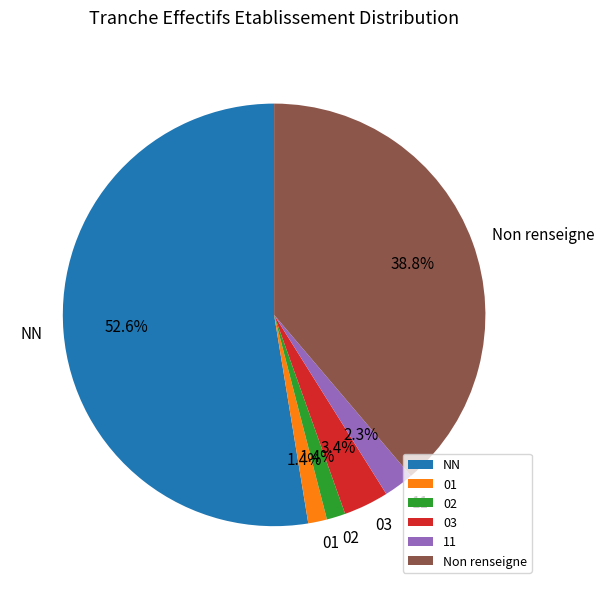

To the nearest percent, what is the average slice percentage?

17%